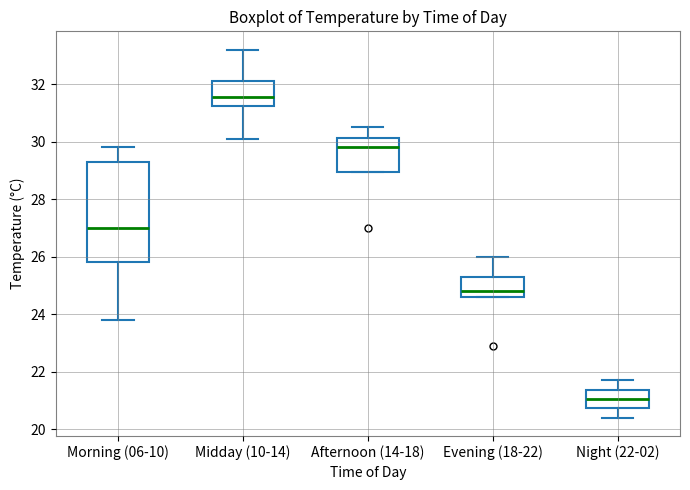

Reading left to right, transcribe this box plot: for each box, give where its median line is, the range the box spans, and where its two whiskers end, as read against the y-axis. The values are not printed on the chart, so give them approximately, as read against the axis.

Morning (06-10): median 27.0, box 25.8 to 29.4, whiskers 23.8 to 29.8
Midday (10-14): median 31.6, box 31.2 to 32.2, whiskers 30.2 to 33.2
Afternoon (14-18): median 29.8, box 29.0 to 30.2, whiskers 29.0 to 30.6
Evening (18-22): median 24.8, box 24.6 to 25.4, whiskers 24.6 to 26.0
Night (22-02): median 21.0, box 20.8 to 21.4, whiskers 20.4 to 21.8